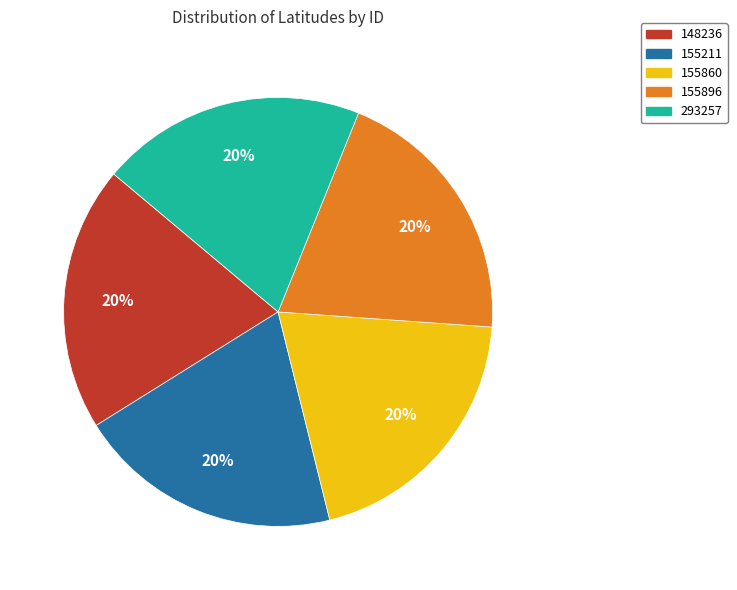

Is it true that 293257 is 20% of the pie?

True